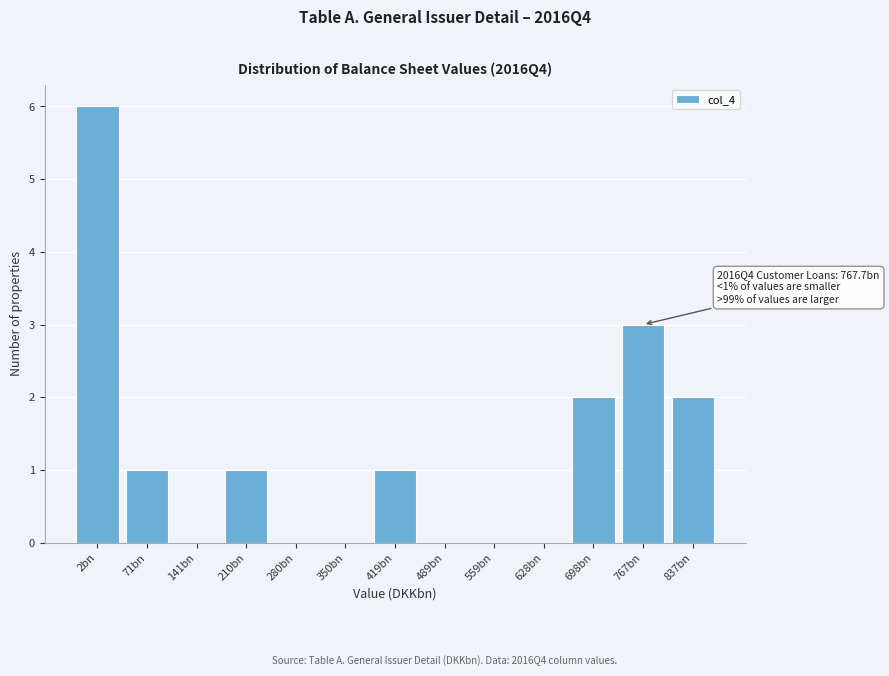

Reading right to left, list all the values displayed in this chart.

837bn=2	767bn=3	698bn=2	628bn=0	559bn=0	489bn=0	419bn=1	350bn=0	280bn=0	210bn=1	141bn=0	71bn=1	2bn=6